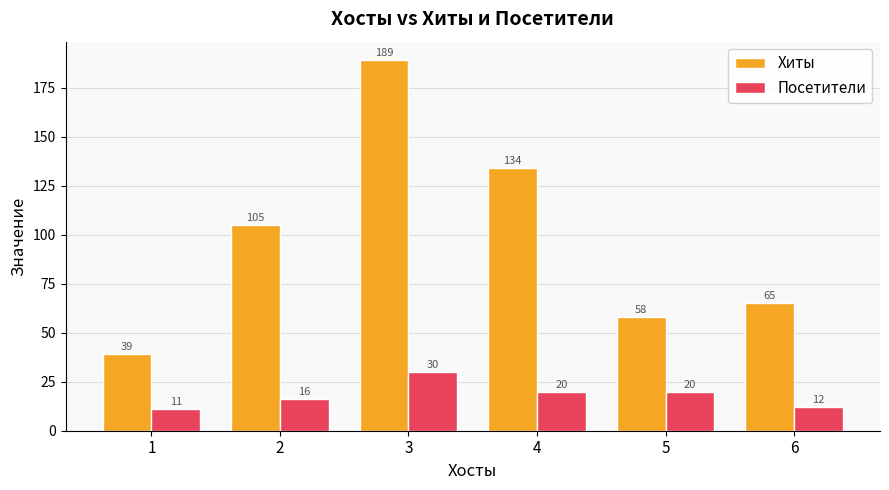

What value does the Хиты series have at 2?

105